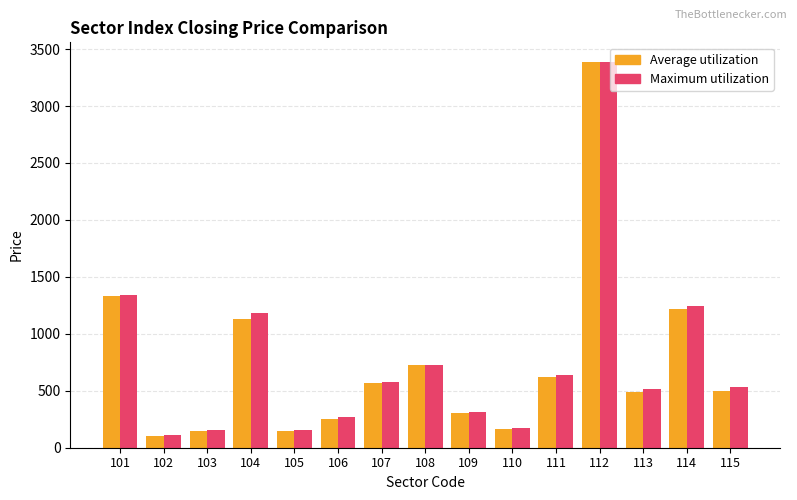

What is the approximate value of Maximum utilization at 106, to the nearest 10?

270